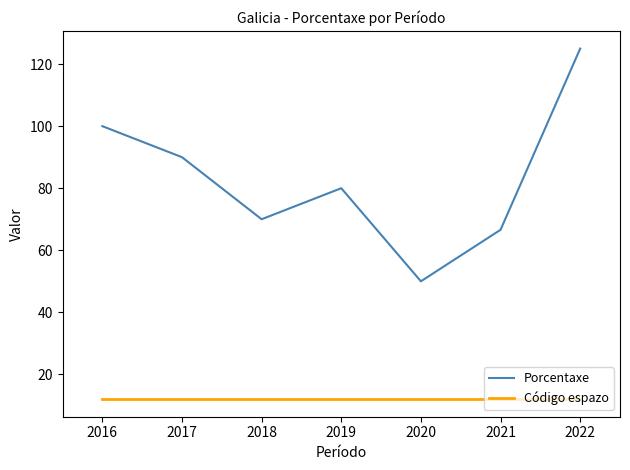

What is the difference between the highest and lowest values at 2016?

88.0